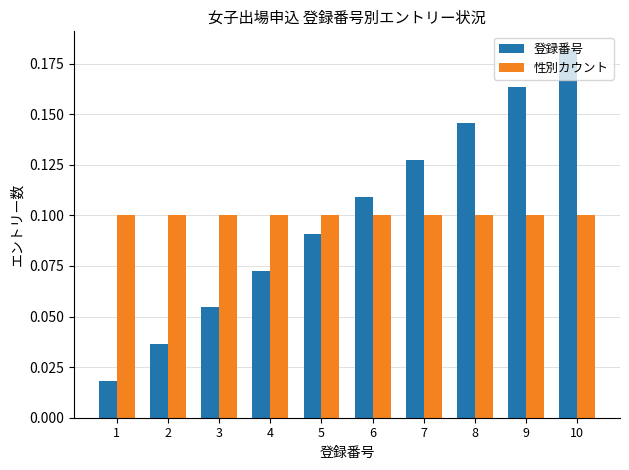

Which category has the highest value in the 登録番号 series?

10